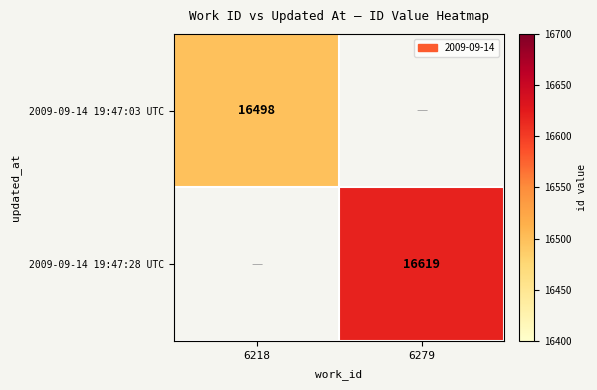

The value of 2009-09-14 19:47:28 UTC at 6279 is 25905. True or false?

False